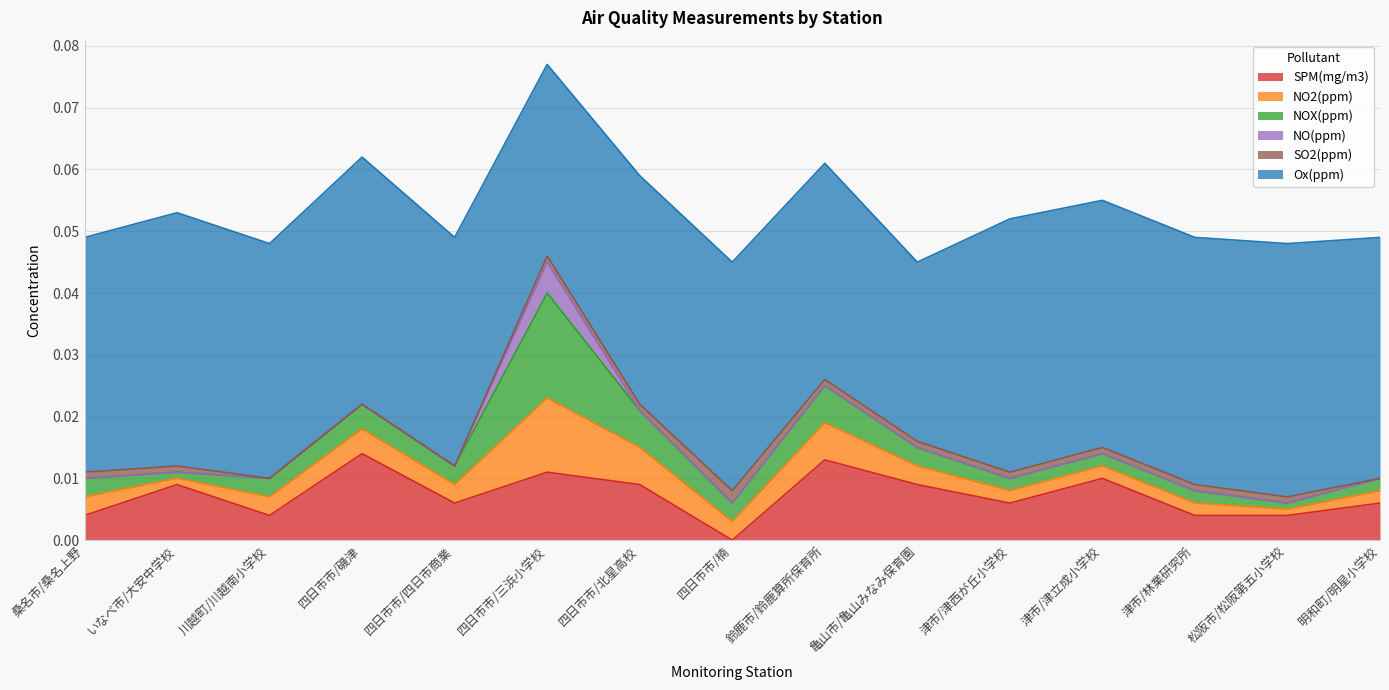

Which has a higher value, 鈴鹿市/鈴鹿算所保育所 or 津市/林業研究所?

鈴鹿市/鈴鹿算所保育所